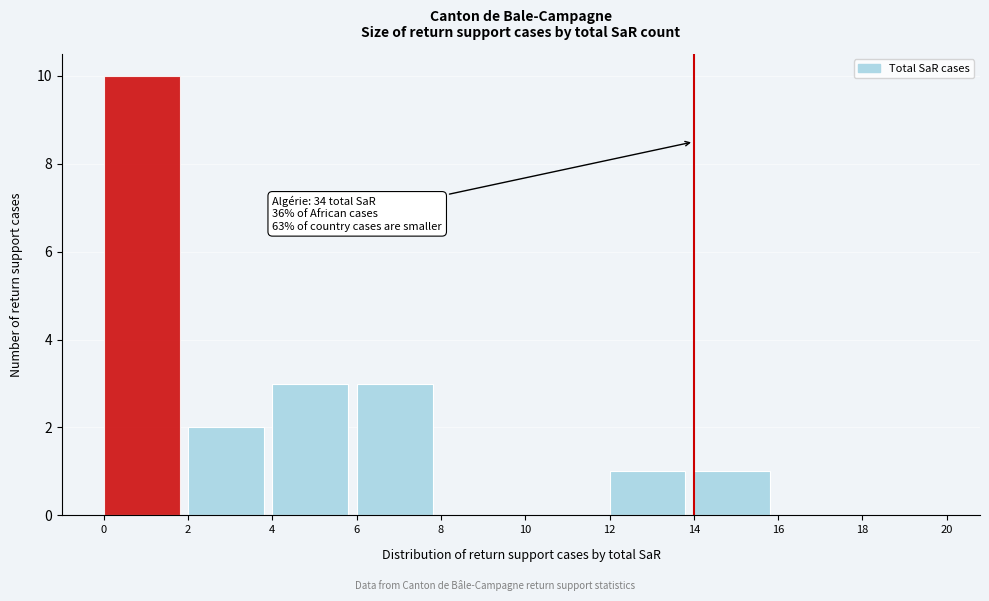

Which range on the x-axis has the tallest bar?

0 to 2